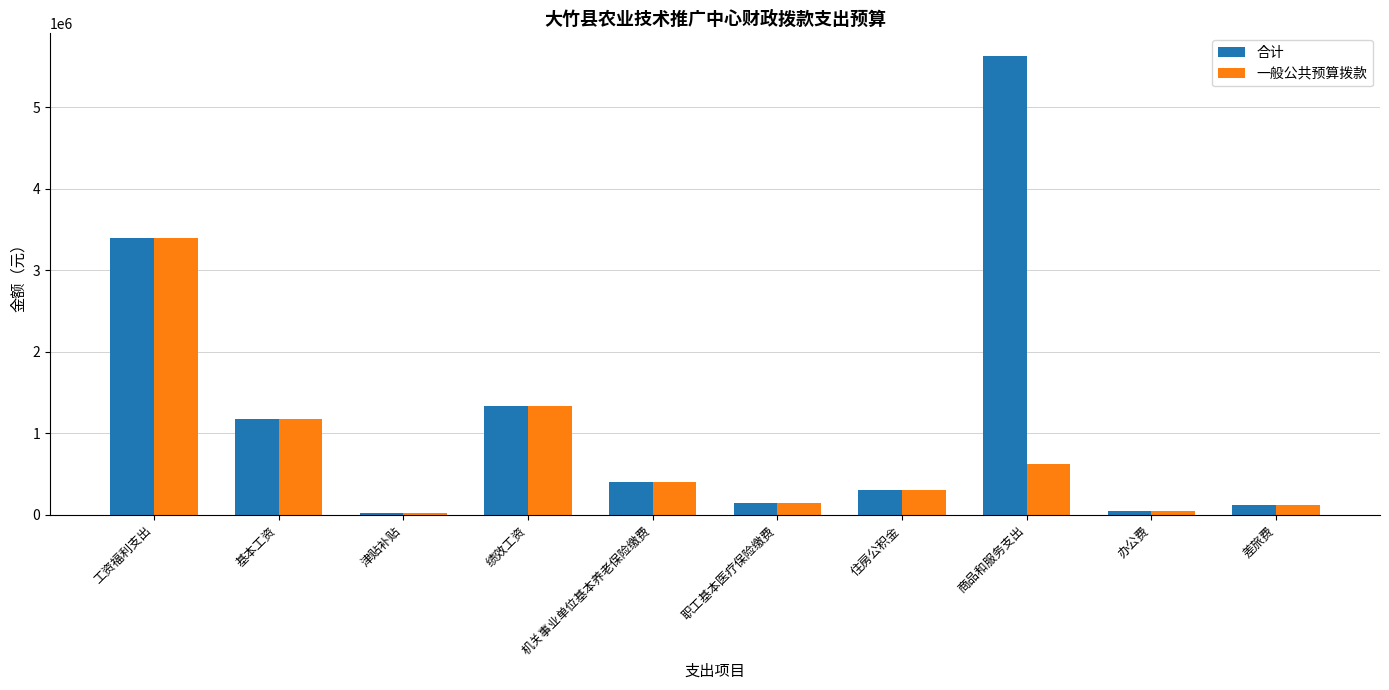

Rank the series by their maximum value, from highest to lowest.

合计, 一般公共预算拨款